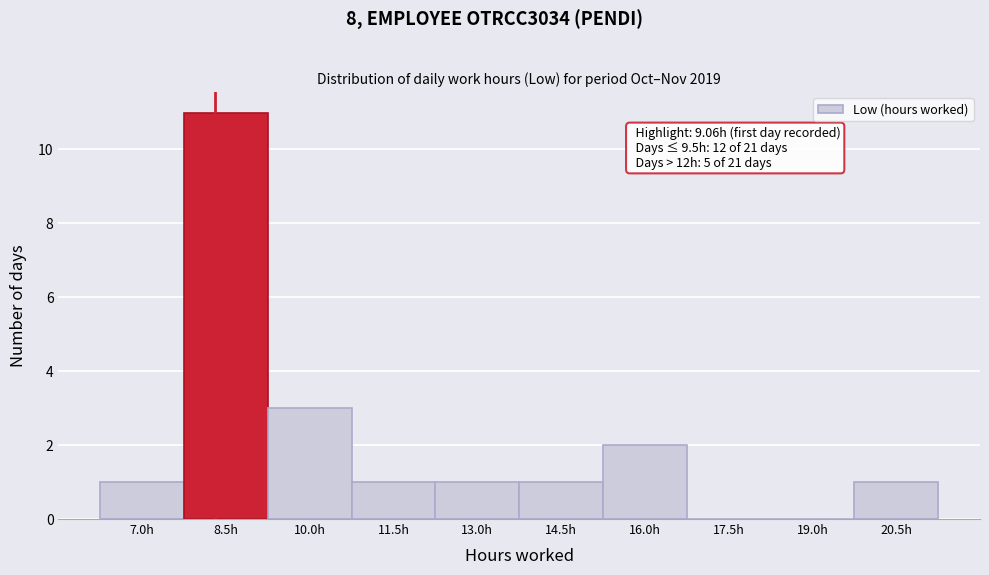

Reading right to left, list all the values displayed in this chart.

20.5h=1	19.0h=0	17.5h=0	16.0h=2	14.5h=1	13.0h=1	11.5h=1	10.0h=3	8.5h=11	7.0h=1